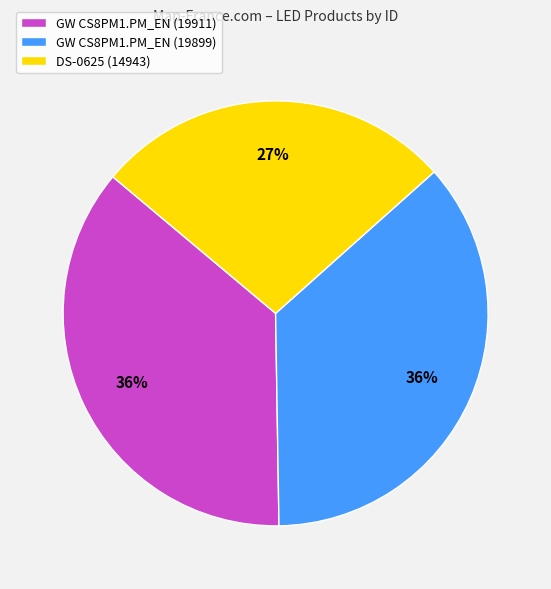

The DS-0625 (14943) slice represents 27% of the pie. True or false?

True